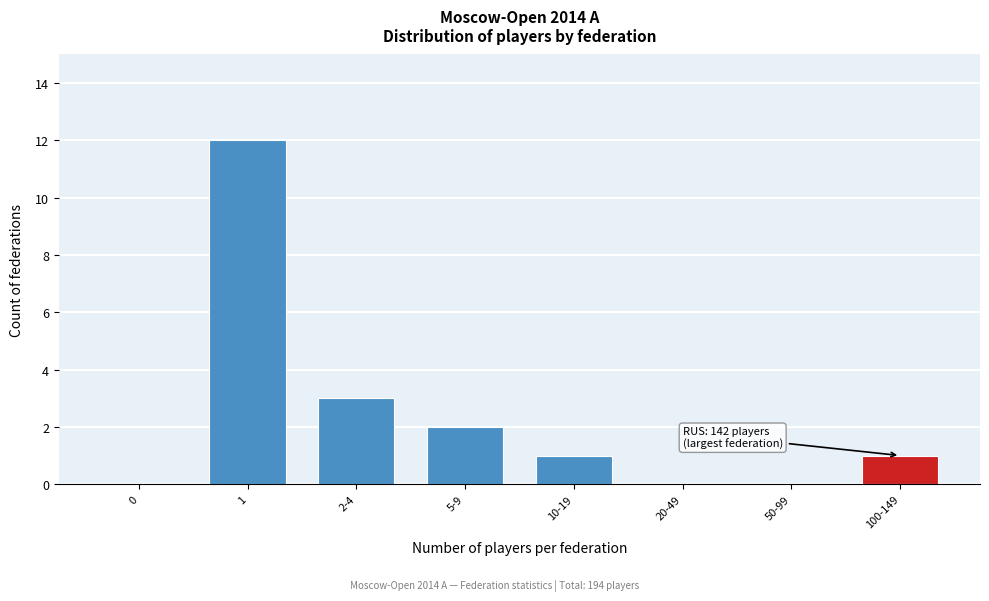

Reading left to right, transcribe all the data shown in this chart.

0=0	1=12	2-4=3	5-9=2	10-19=1	20-49=0	50-99=0	100-149=1